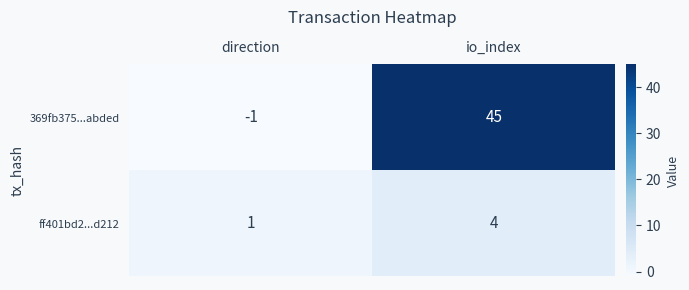

Where is ff401bd2...d212 nearest to the value 2?

direction